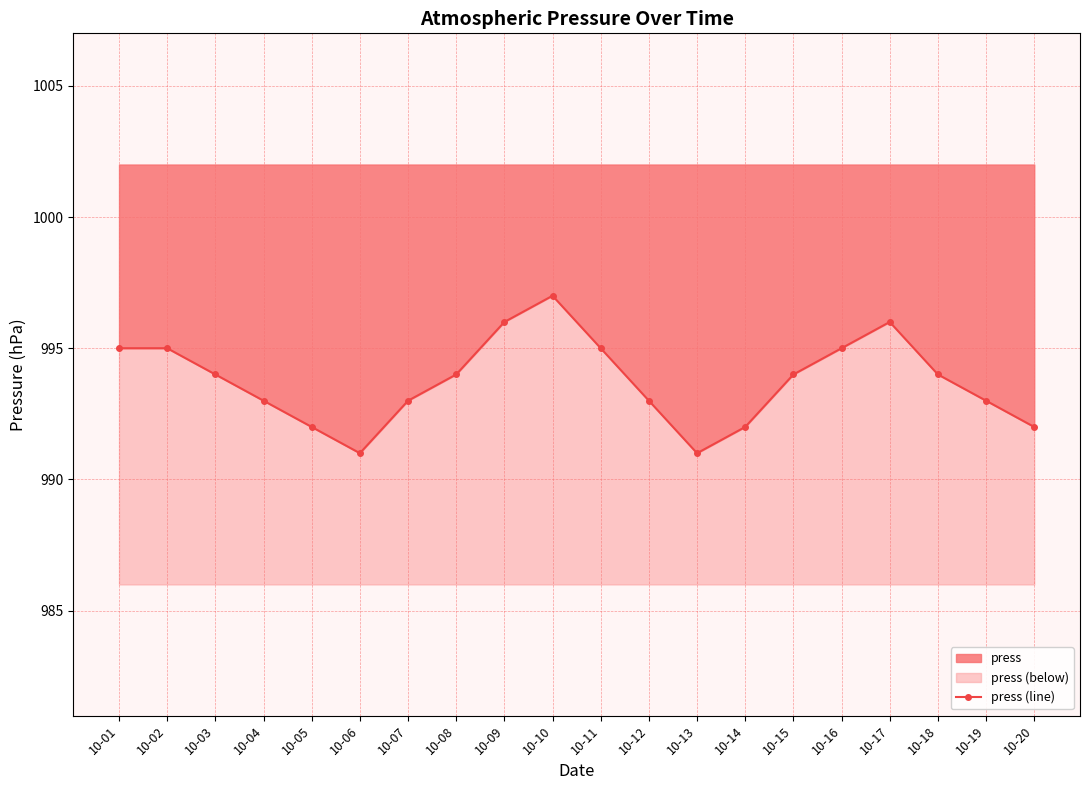

Approximately how many times larger is the value at 10-10 compared to 10-11?

1.0